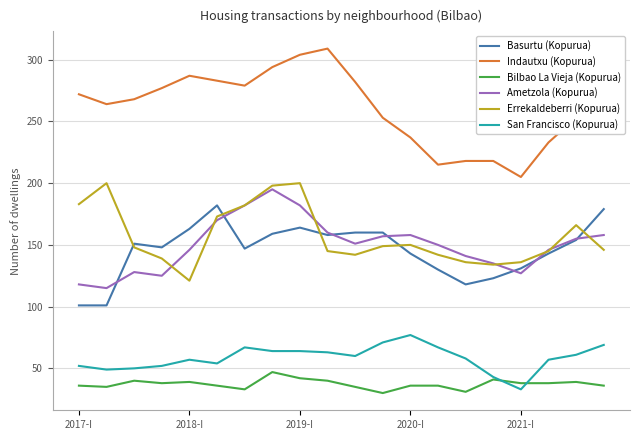

Which series has the largest range (max minus min)?

Indautxu (Kopurua)